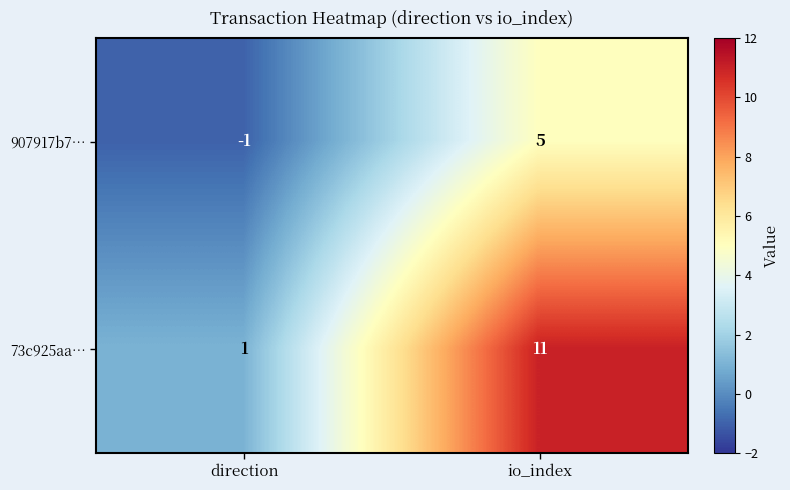

What is the sum of the 73c925aa… values at direction and io_index?

12